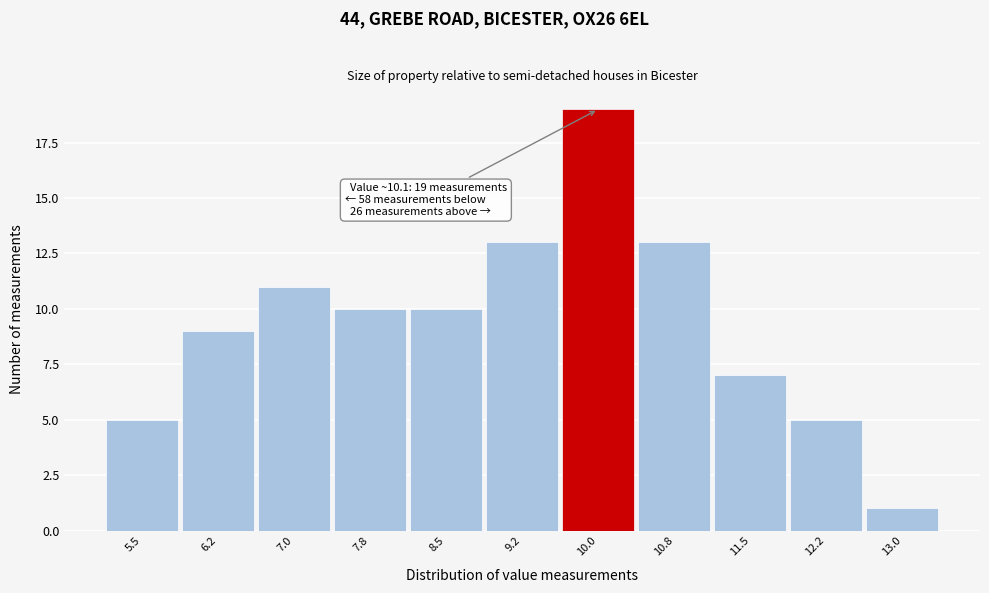

Reading left to right, list all the values displayed in this chart.

5.5=5	6.2=9	7.0=11	7.8=10	8.5=10	9.2=13	10.0=19	10.8=13	11.5=7	12.2=5	13.0=1